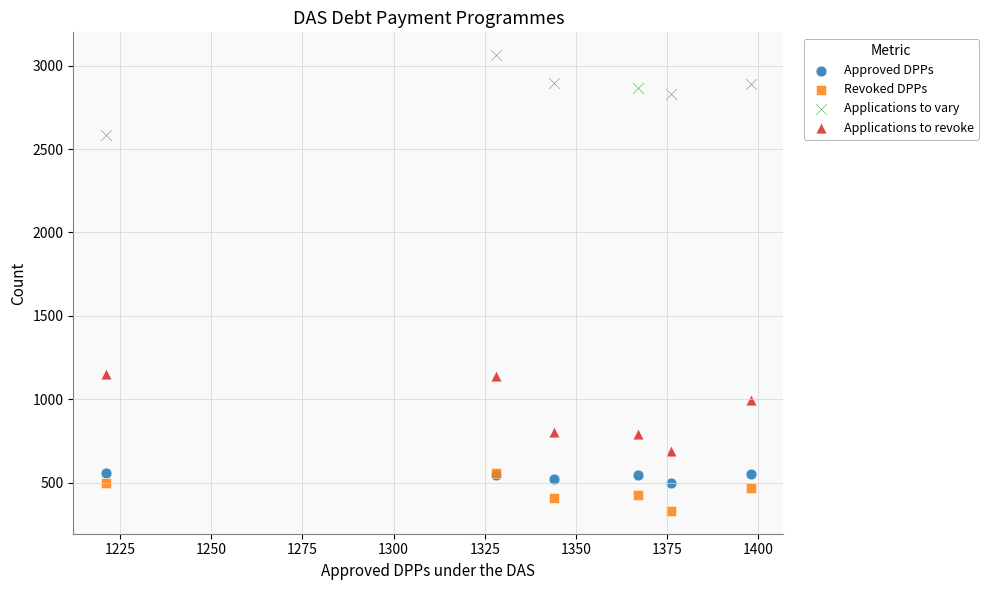

In the Applications to revoke series, what Y value is closest to 920?

998